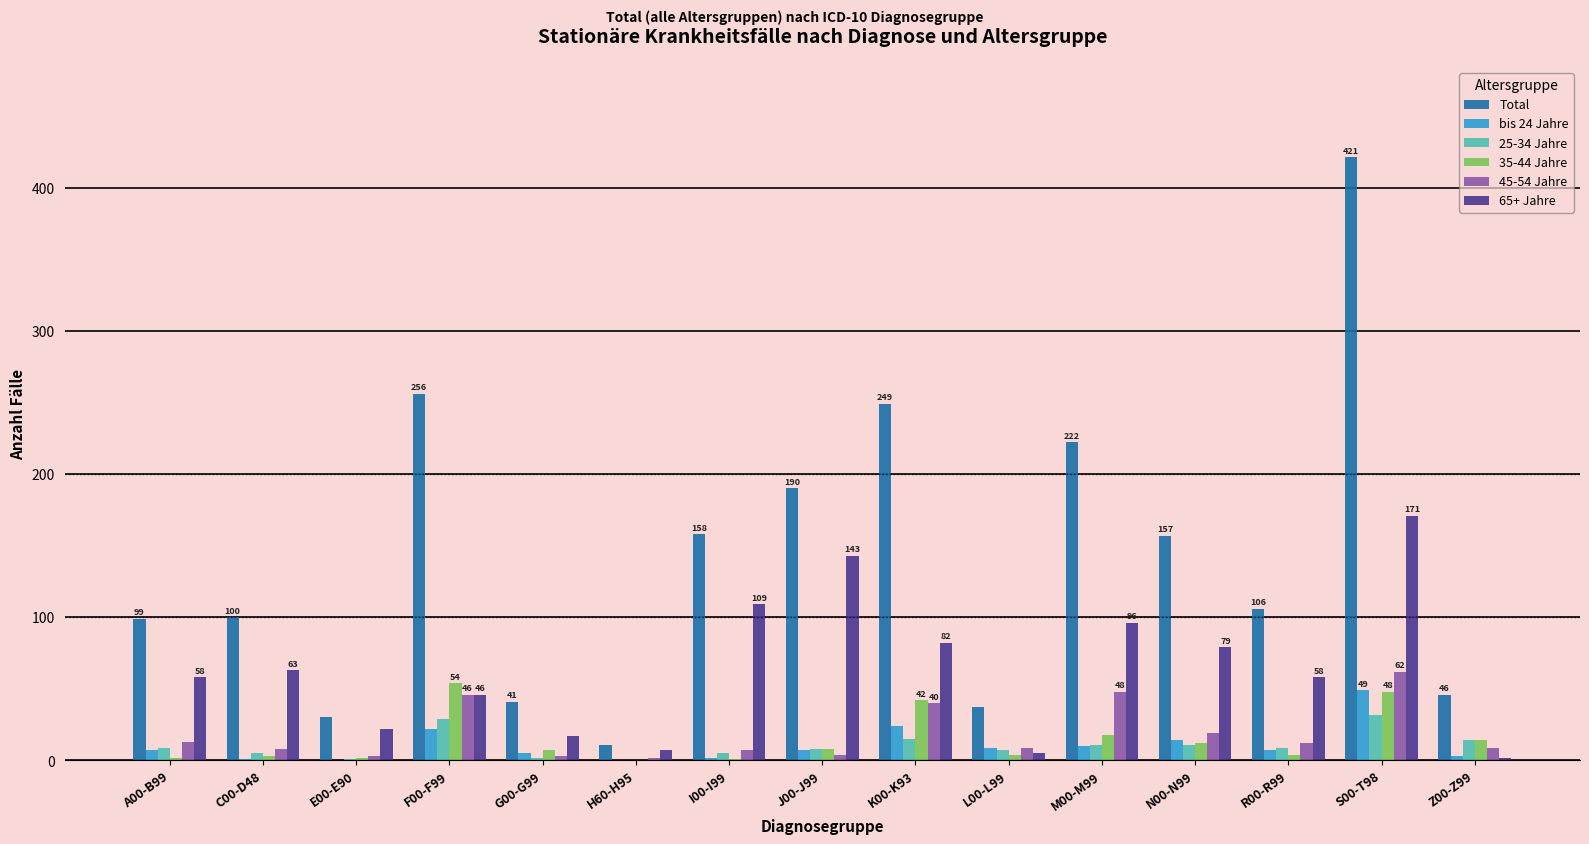

What are all the series names shown in the legend?

Total, bis 24 Jahre, 25-34 Jahre, 35-44 Jahre, 45-54 Jahre, 65+ Jahre